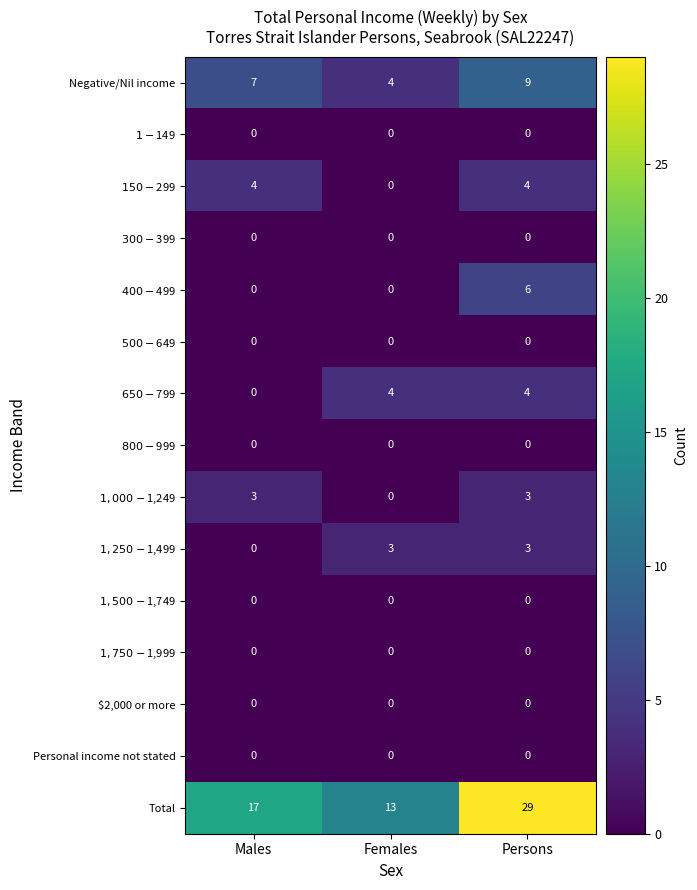

What is the maximum value shown in the chart?

29